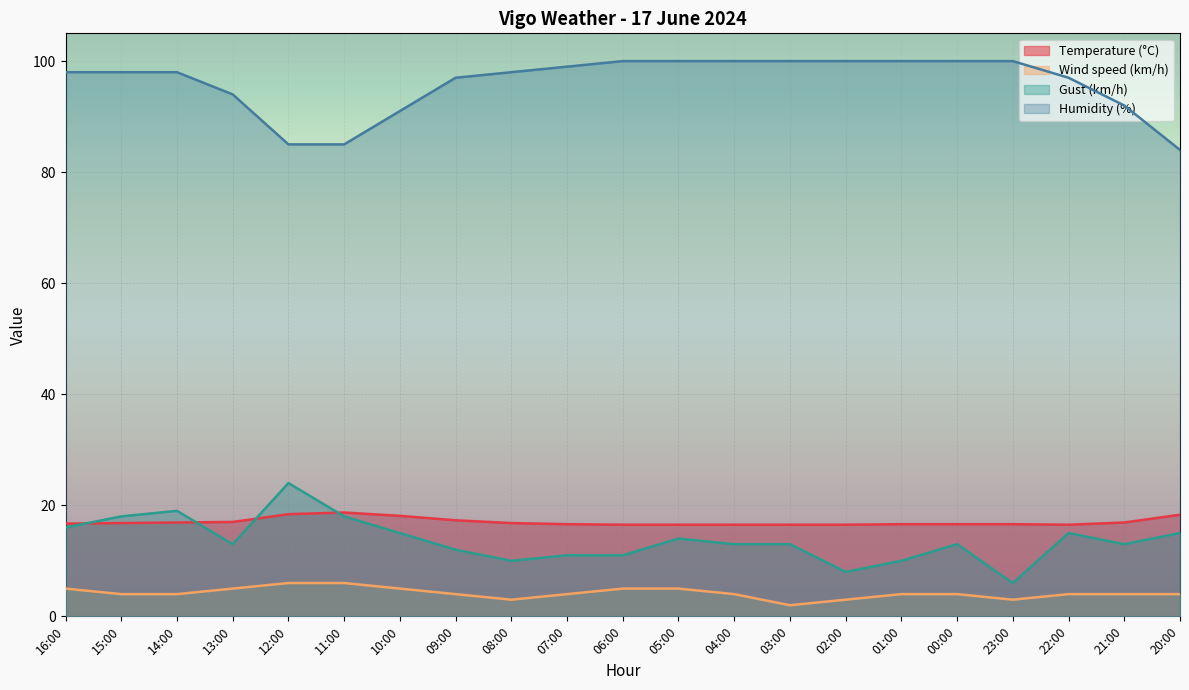

How many interior local valleys does the Wind speed (km/h) series have?

3